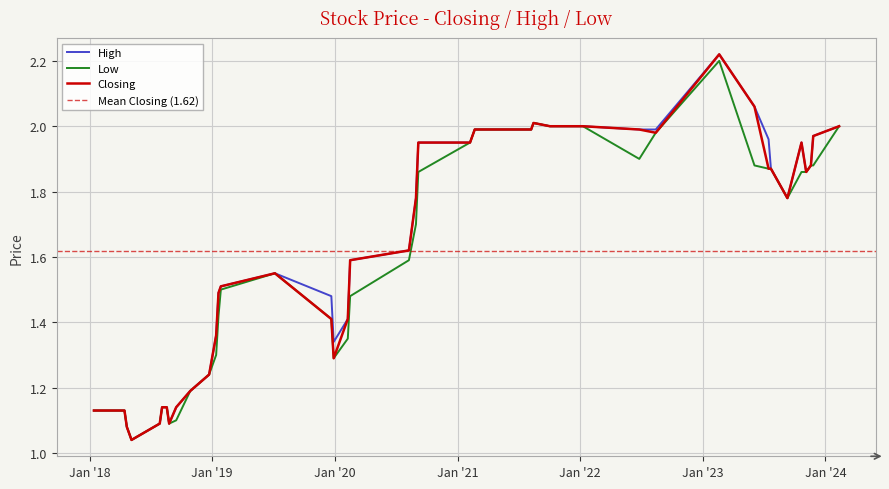

How many lines are shown in the chart?

3